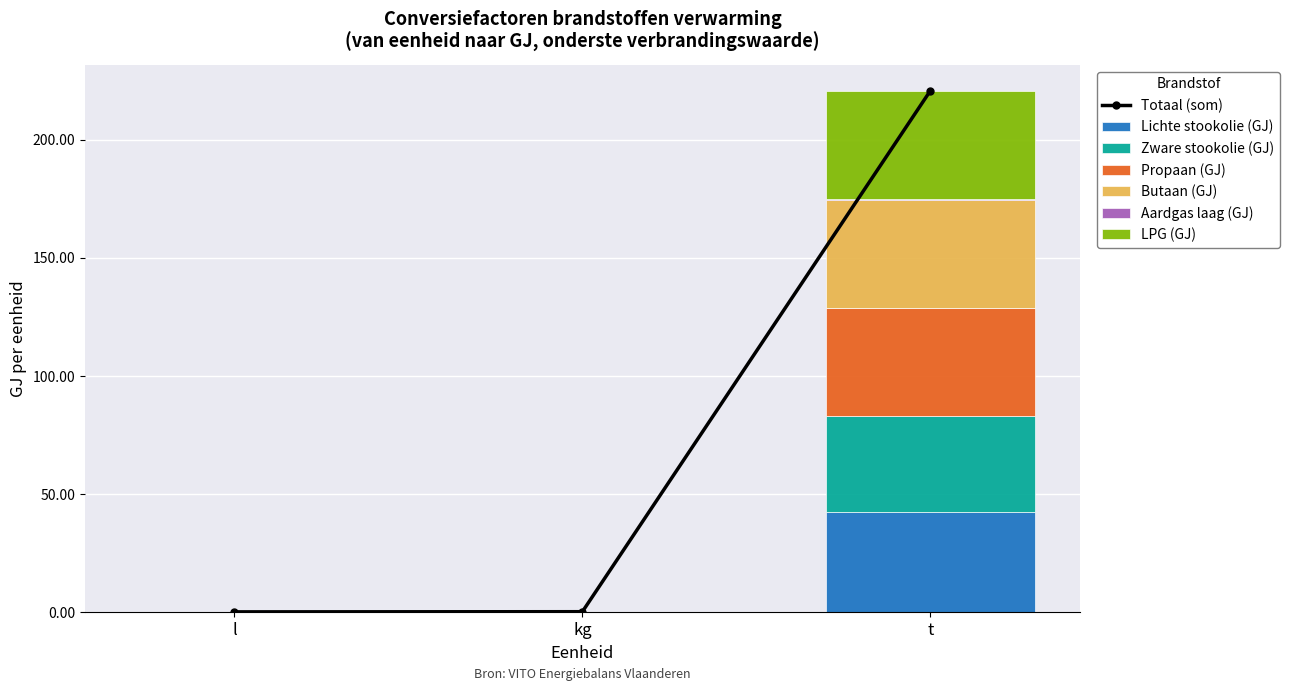

Reading right to left, what are all the values shown in this chart?

Lichte stookolie (GJ): 42.3	0.0	0.0
Zware stookolie (GJ): 40.6	0.0	0.0
Propaan (GJ): 46.1	0.0	0.0
Butaan (GJ): 45.7	0.0	0.0
LPG (GJ): 45.9	0.0	0.0